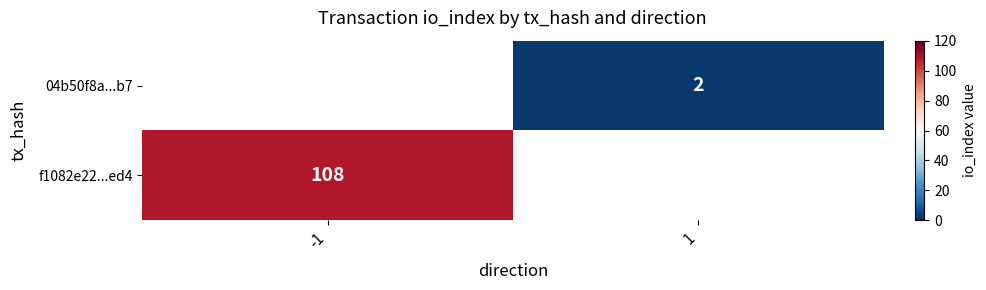

The value of 04b50f8a...b7 at 1 is 3.3. True or false?

False